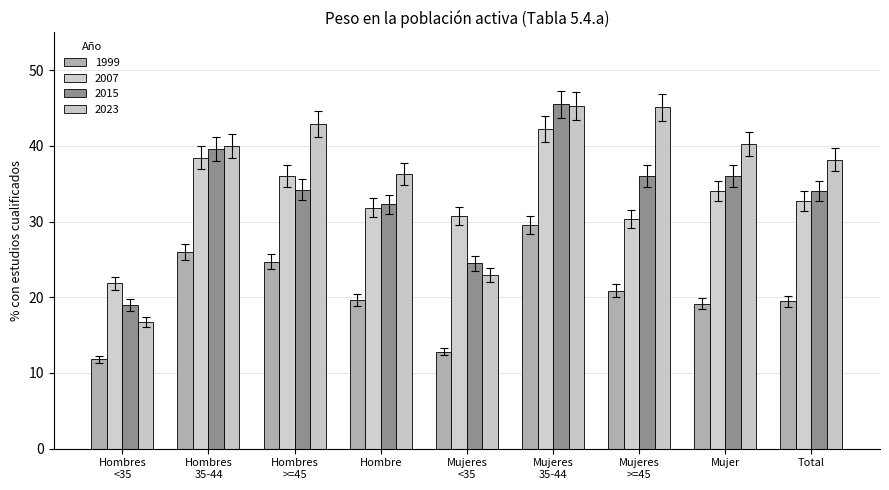

How many groups of bars are there?

9